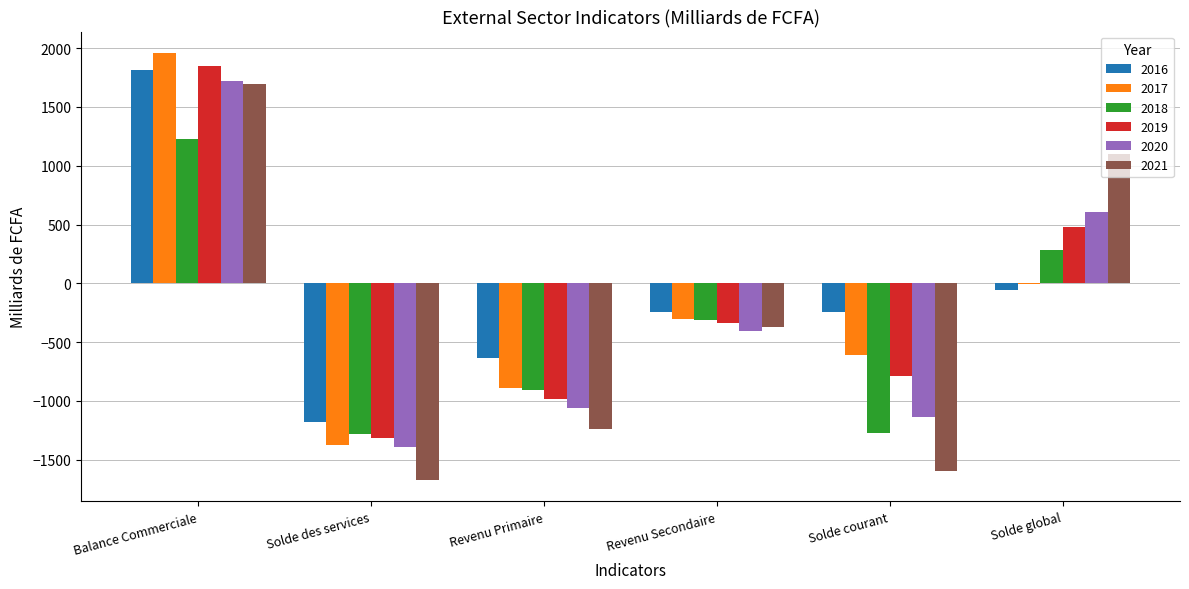

How many distinct data groups are displayed?

6